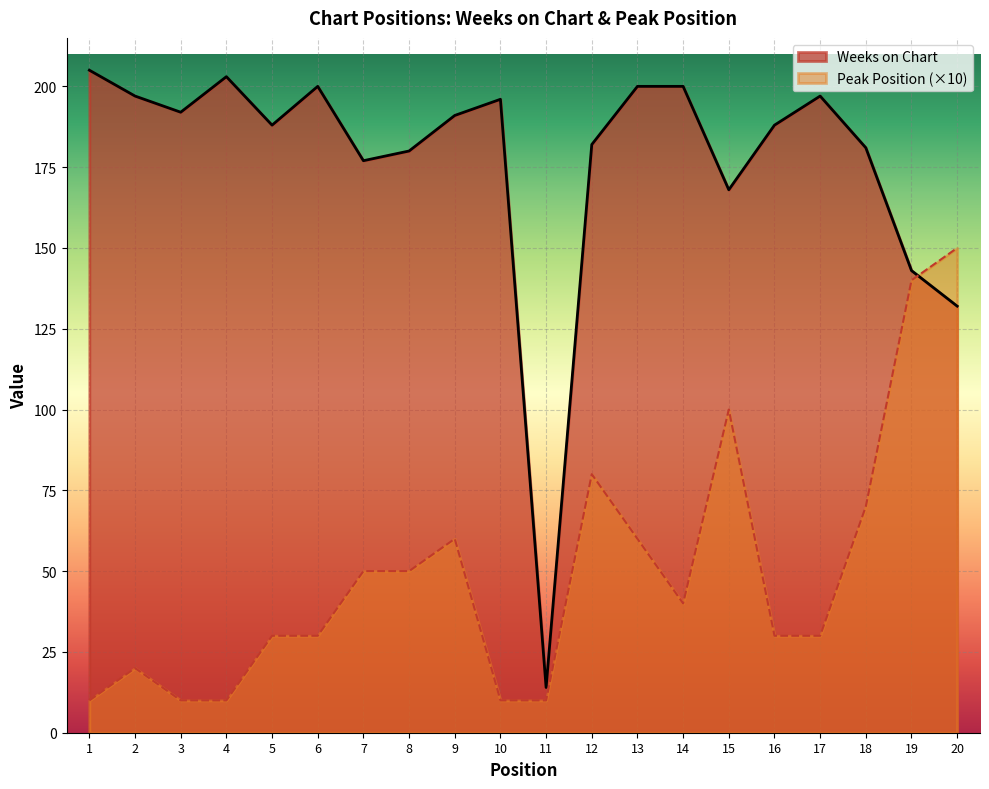

Read the Peak Position value at 7.

50